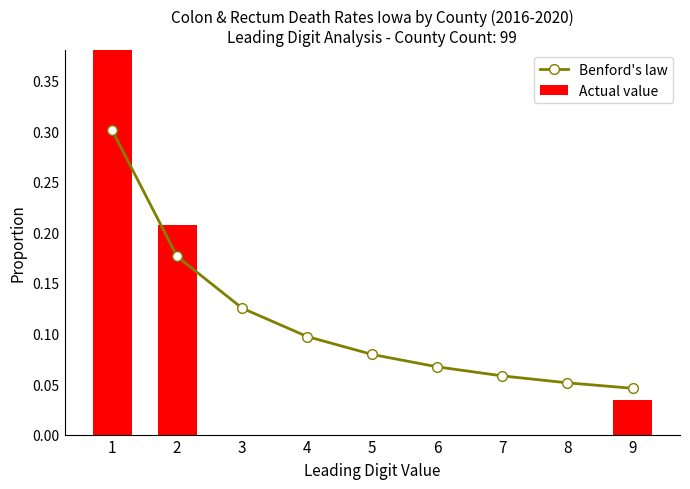

How many values in the Actual value series exceed 0?

3